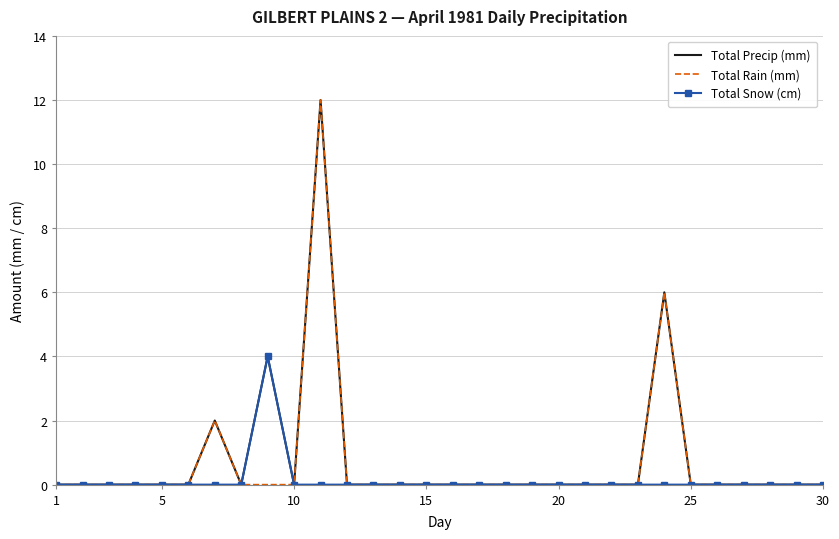

Rank the series by their average value, from lowest to highest.

Total Snow (cm), Total Rain (mm), Total Precip (mm)